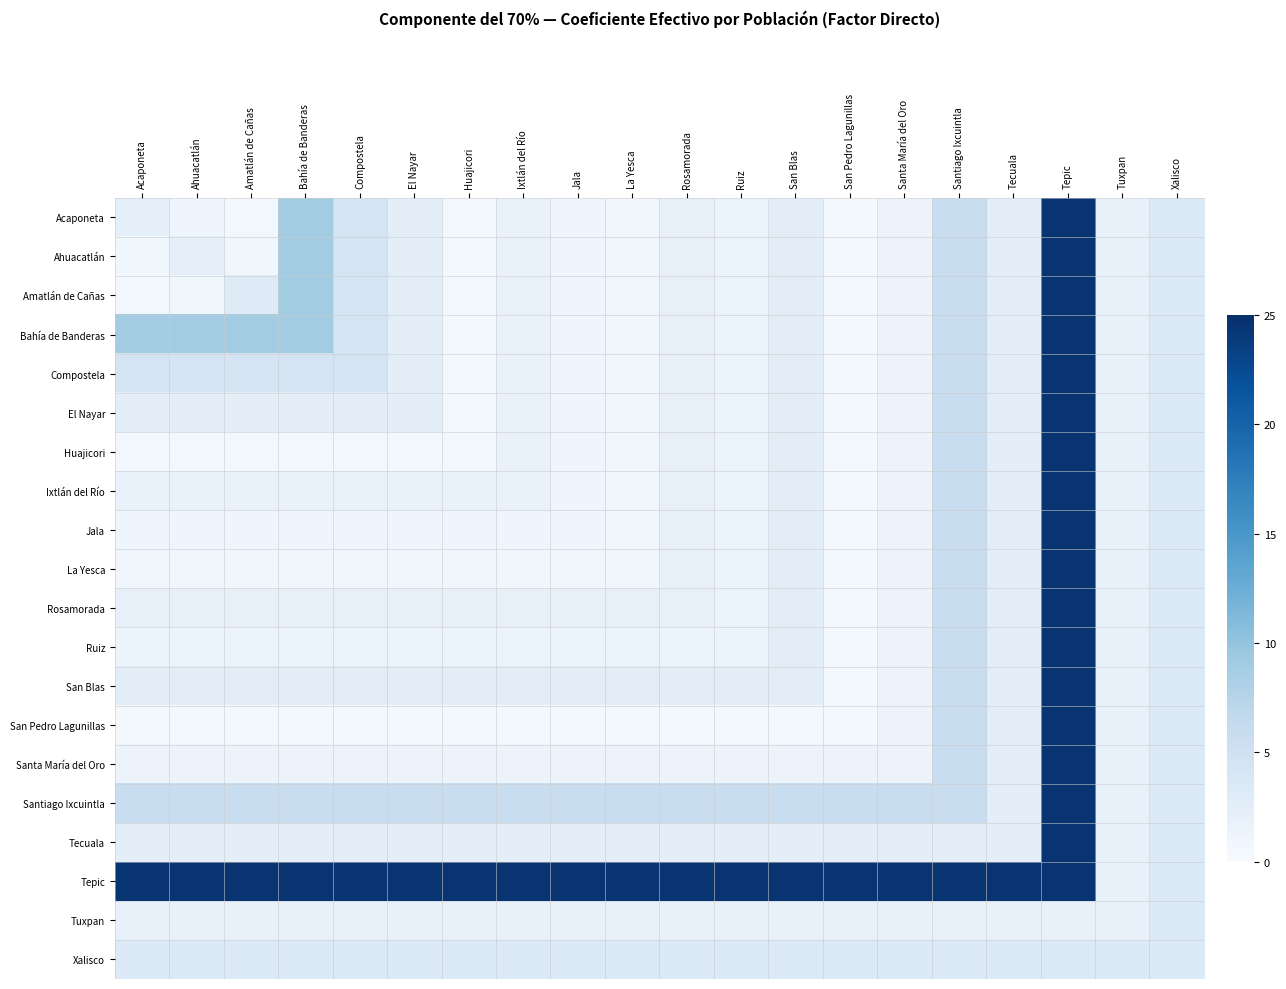

What is the total value across all series at Ruiz?

59.9